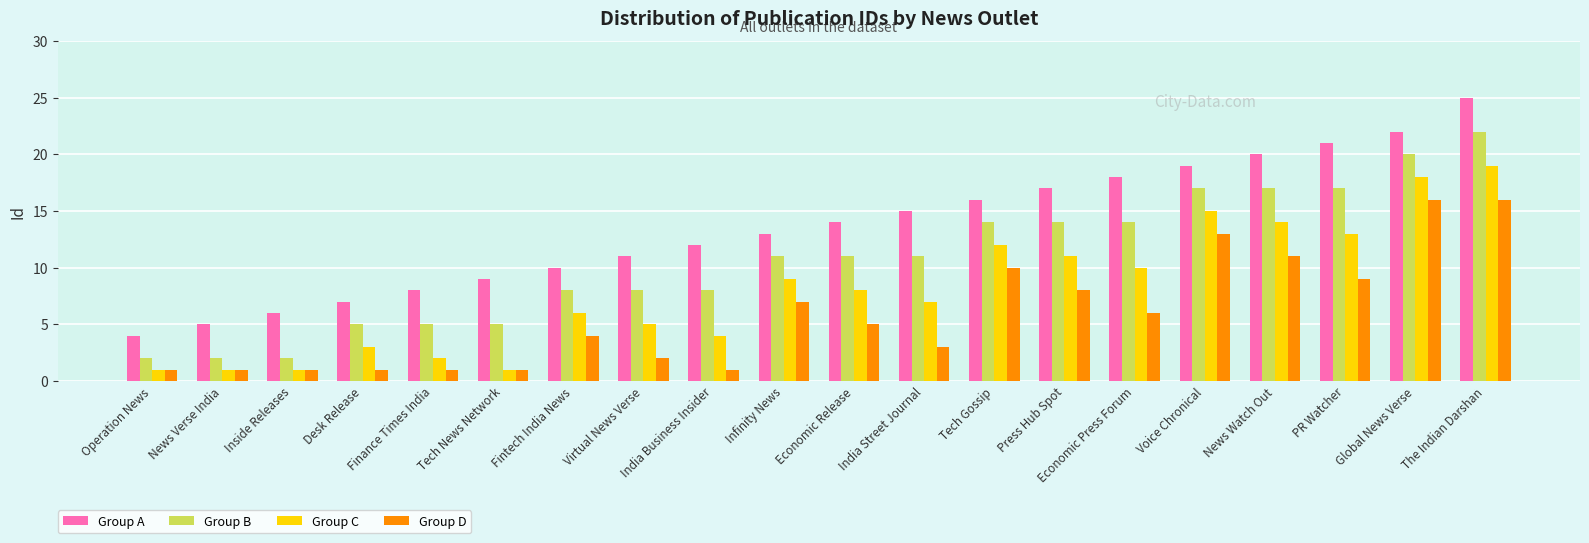

Reading left to right, extract all data points from this chart.

Group A: Operation News=4	News Verse India=5	Inside Releases=6	Desk Release=7	Finance Times India=8	Tech News Network=9	Fintech India News=10	Virtual News Verse=11	India Business Insider=12	Infinity News=13	Economic Release=14	India Street Journal=15	Tech Gossip=16	Press Hub Spot=17	Economic Press Forum=18	Voice Chronical=19	News Watch Out=20	PR Watcher=21	Global News Verse=22	The Indian Darshan=25
Group B: Operation News=2	News Verse India=2	Inside Releases=2	Desk Release=5	Finance Times India=5	Tech News Network=5	Fintech India News=8	Virtual News Verse=8	India Business Insider=8	Infinity News=11	Economic Release=11	India Street Journal=11	Tech Gossip=14	Press Hub Spot=14	Economic Press Forum=14	Voice Chronical=17	News Watch Out=17	PR Watcher=17	Global News Verse=20	The Indian Darshan=22
Group C: Operation News=1	News Verse India=1	Inside Releases=1	Desk Release=3	Finance Times India=2	Tech News Network=1	Fintech India News=6	Virtual News Verse=5	India Business Insider=4	Infinity News=9	Economic Release=8	India Street Journal=7	Tech Gossip=12	Press Hub Spot=11	Economic Press Forum=10	Voice Chronical=15	News Watch Out=14	PR Watcher=13	Global News Verse=18	The Indian Darshan=19
Group D: Operation News=1	News Verse India=1	Inside Releases=1	Desk Release=1	Finance Times India=1	Tech News Network=1	Fintech India News=4	Virtual News Verse=2	India Business Insider=1	Infinity News=7	Economic Release=5	India Street Journal=3	Tech Gossip=10	Press Hub Spot=8	Economic Press Forum=6	Voice Chronical=13	News Watch Out=11	PR Watcher=9	Global News Verse=16	The Indian Darshan=16